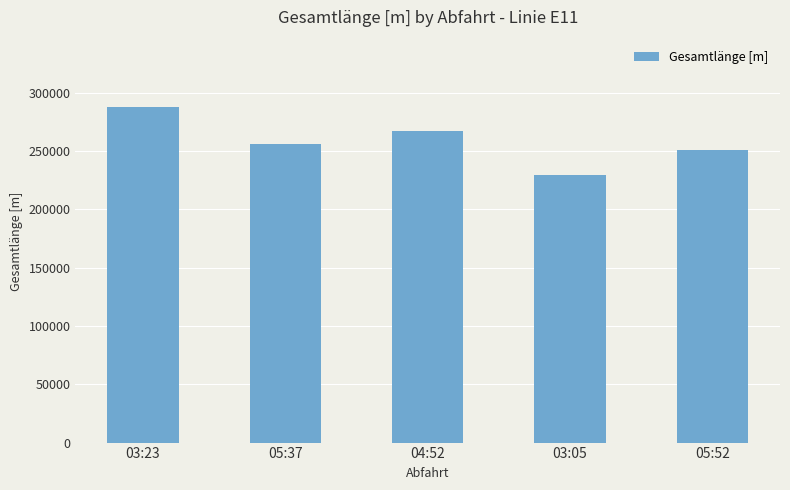

What is the difference between the maximum and minimum values?

58368